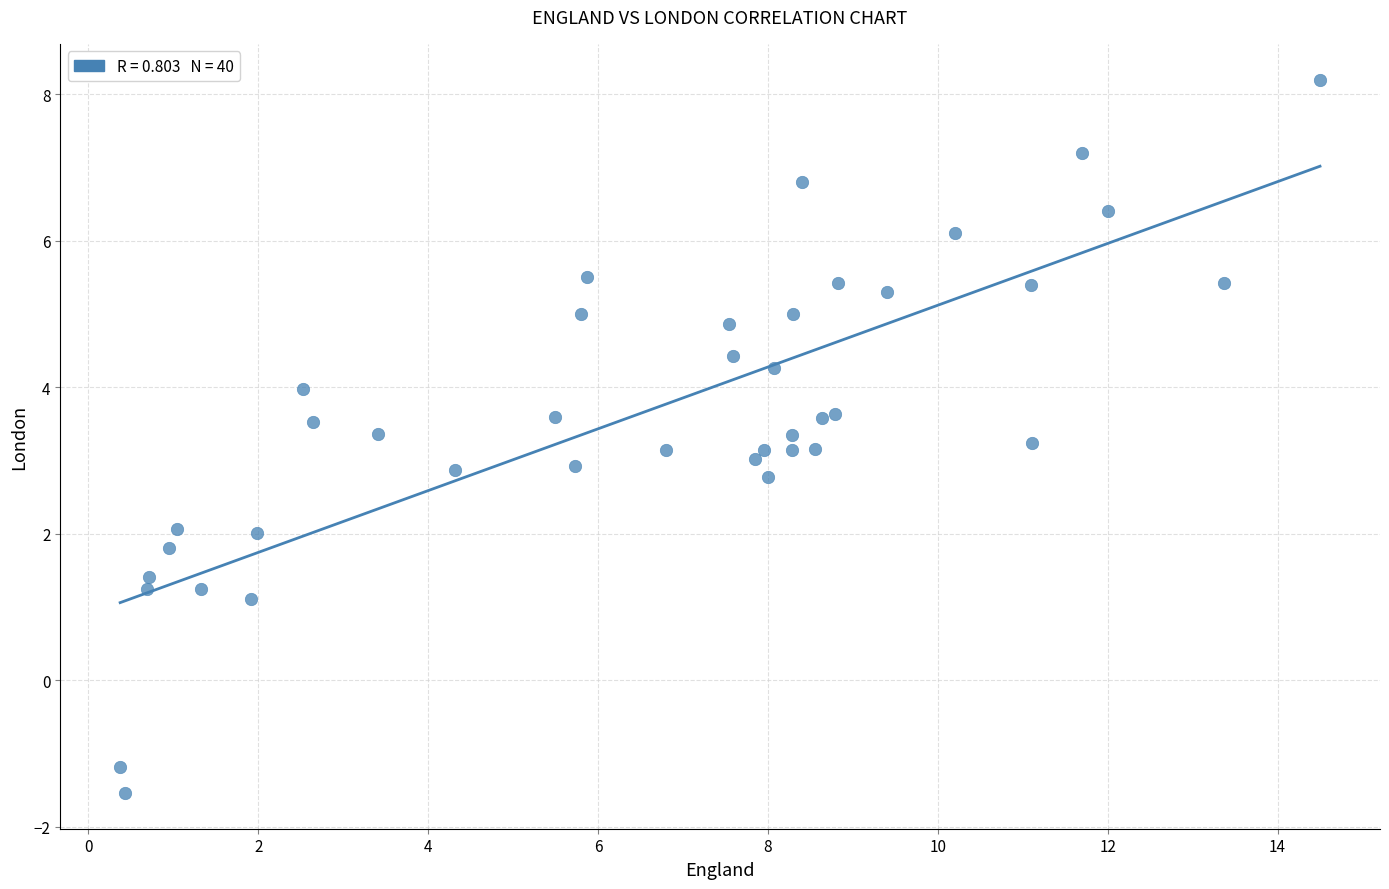

What is the range of Y values (max minus min)?

9.7